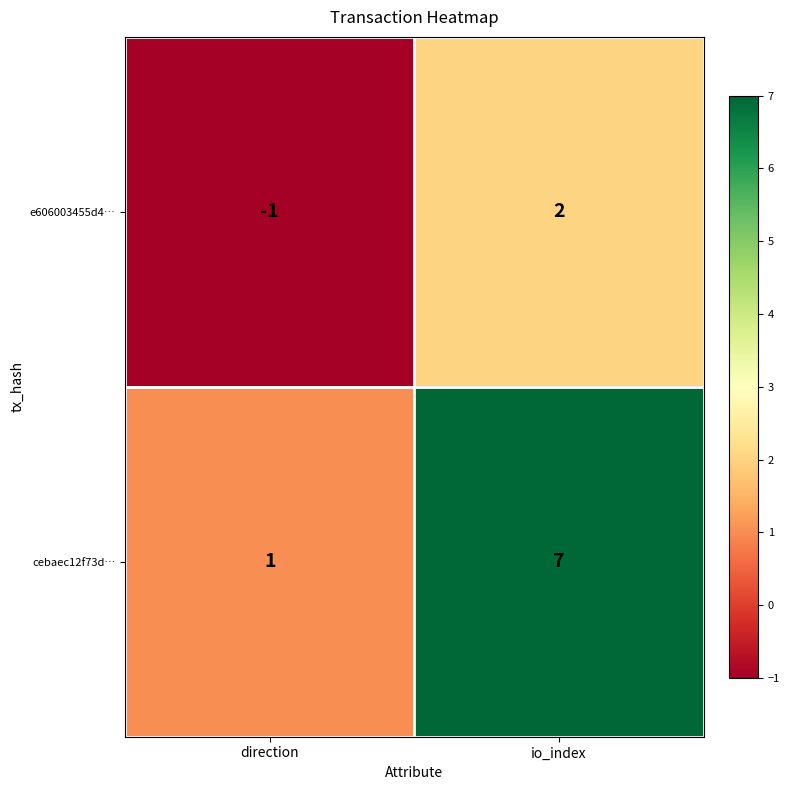

At which label is cebaec12f73d… closest to 4?

direction